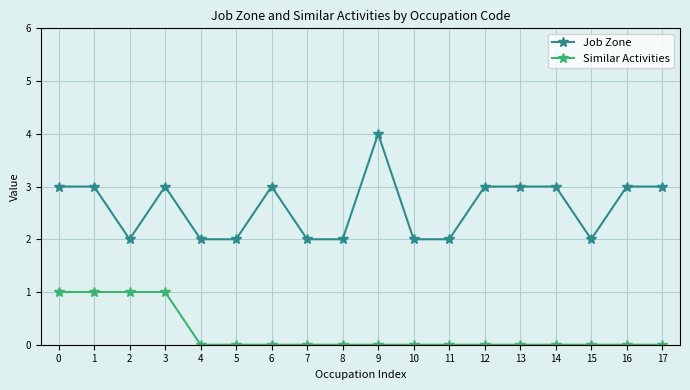

Reading right to left, what are all the values shown in this chart?

Job Zone: 3	3	2	3	3	3	2	2	4	2	2	3	2	2	3	2	3	3
Similar Activities: 0	0	0	0	0	0	0	0	0	0	0	0	0	0	1	1	1	1